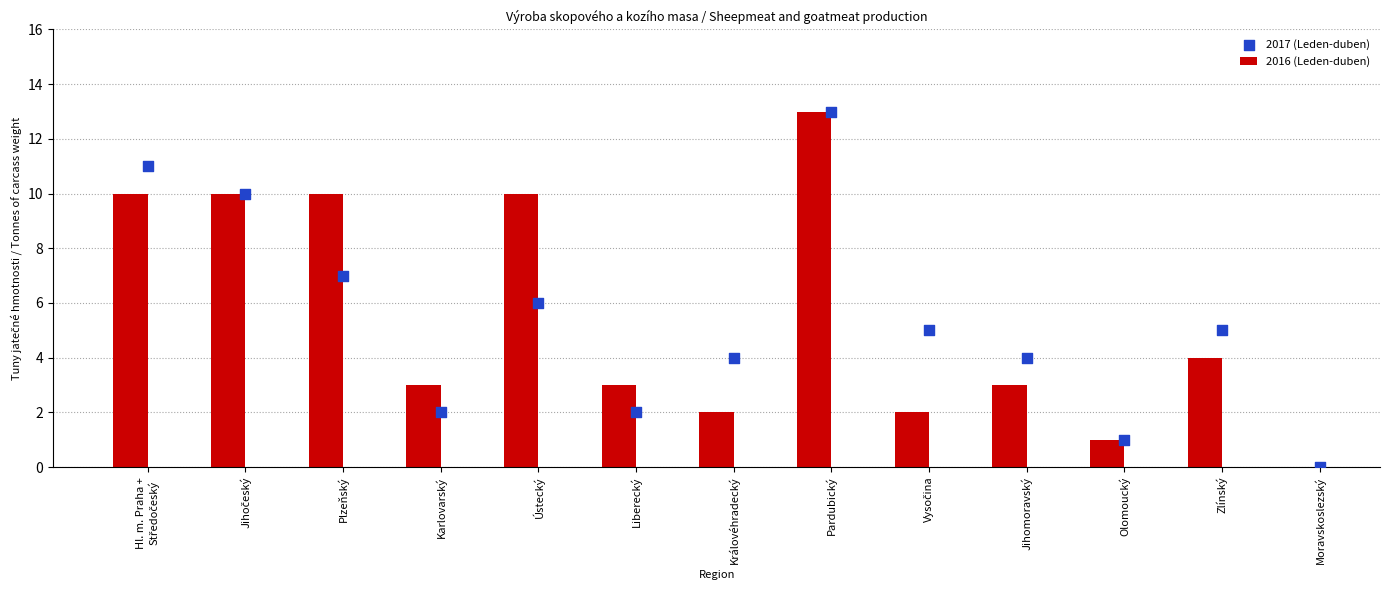

Which series reaches the maximum Y coordinate?

2016 (Leden-duben)